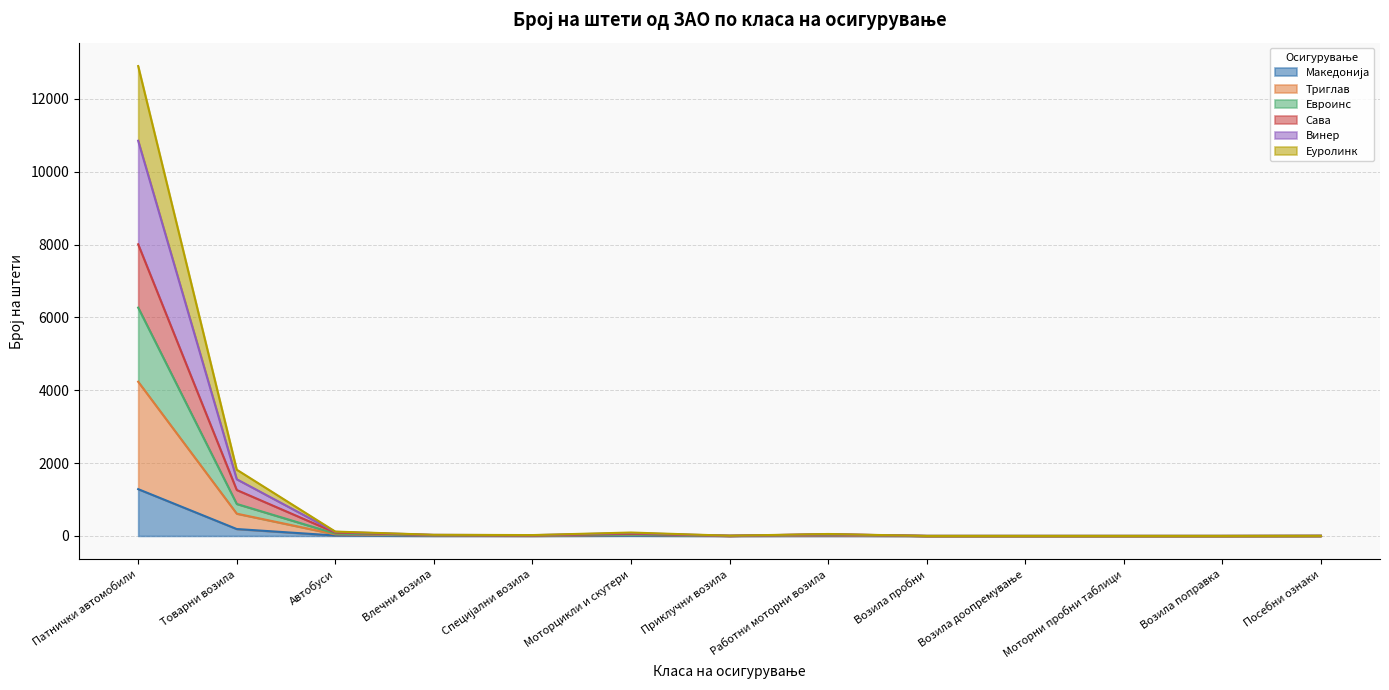

At which category is the sum across all series the highest?

Патнички автомобили